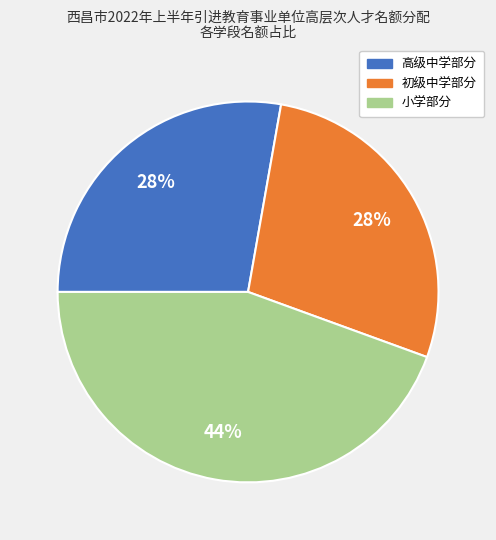

Is the sum of 高级中学部分 and 初级中学部分 greater than half?

Yes